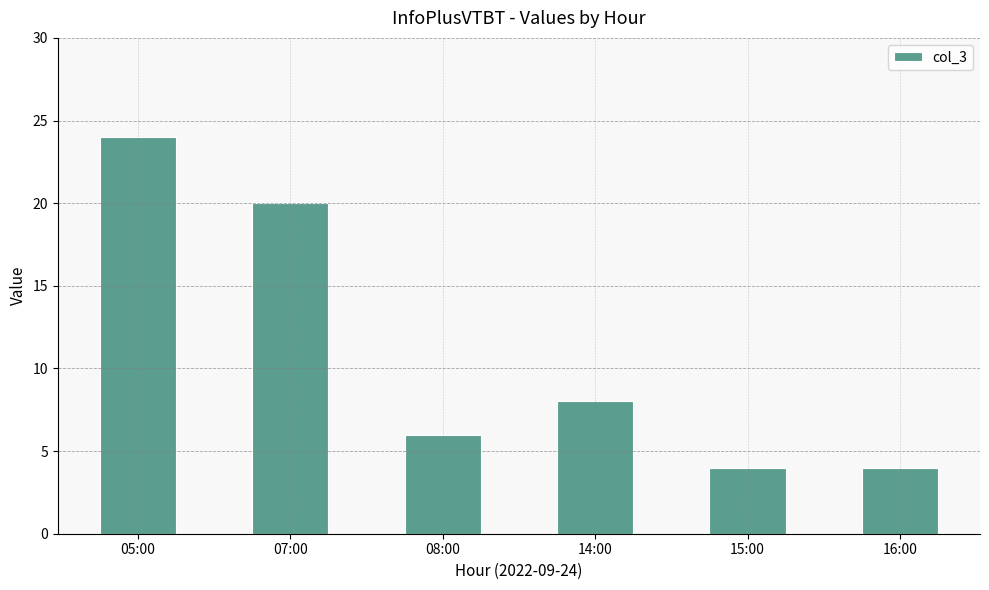

What is the difference between the values at 16:00 and 07:00?

16